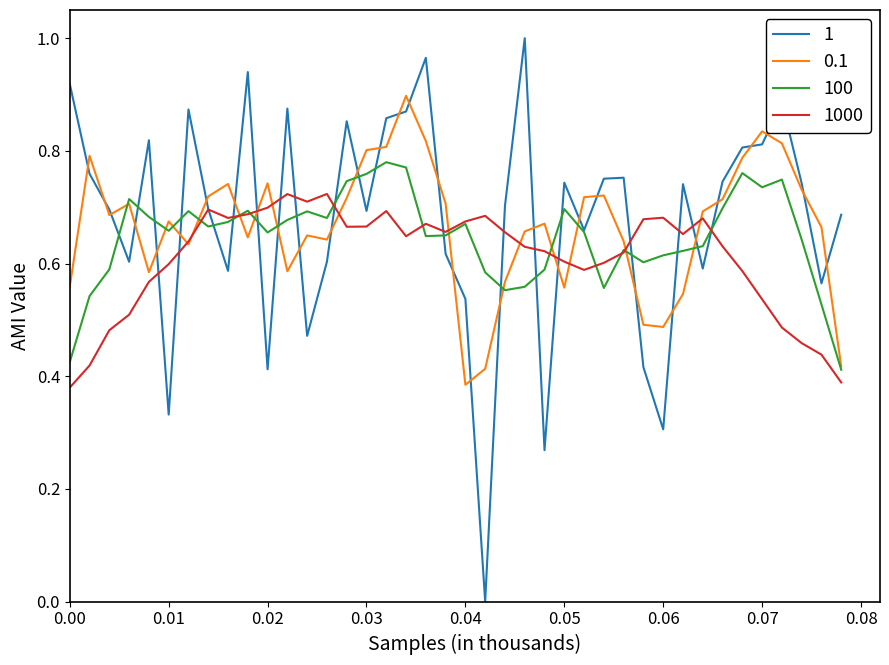

List the series in order of their peak value, highest first.

1, 0.1, 100, 1000